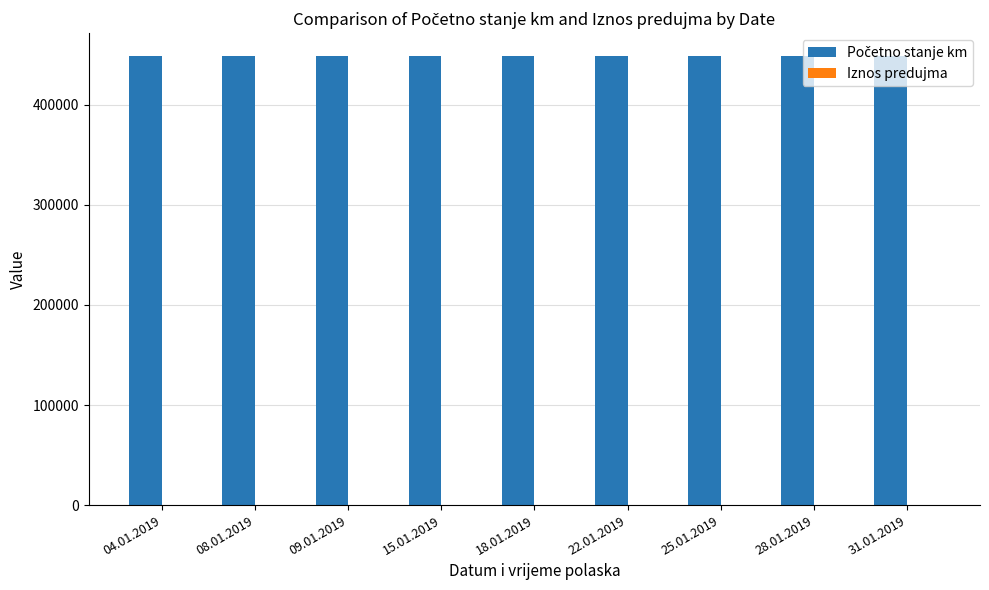

Approximately how many times larger is the value at 08.01.2019 compared to 31.01.2019?

1.0